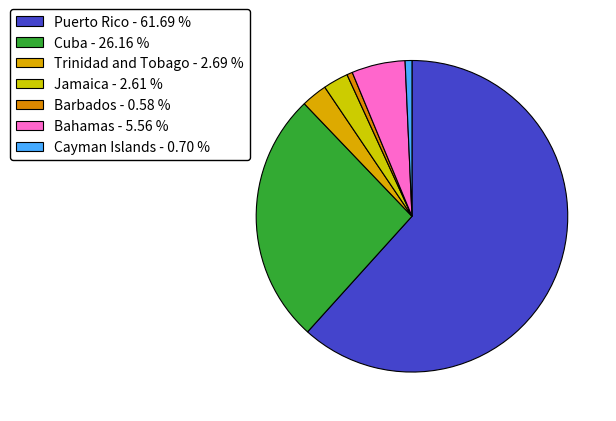

What is the smallest slice in the pie chart?

Barbados